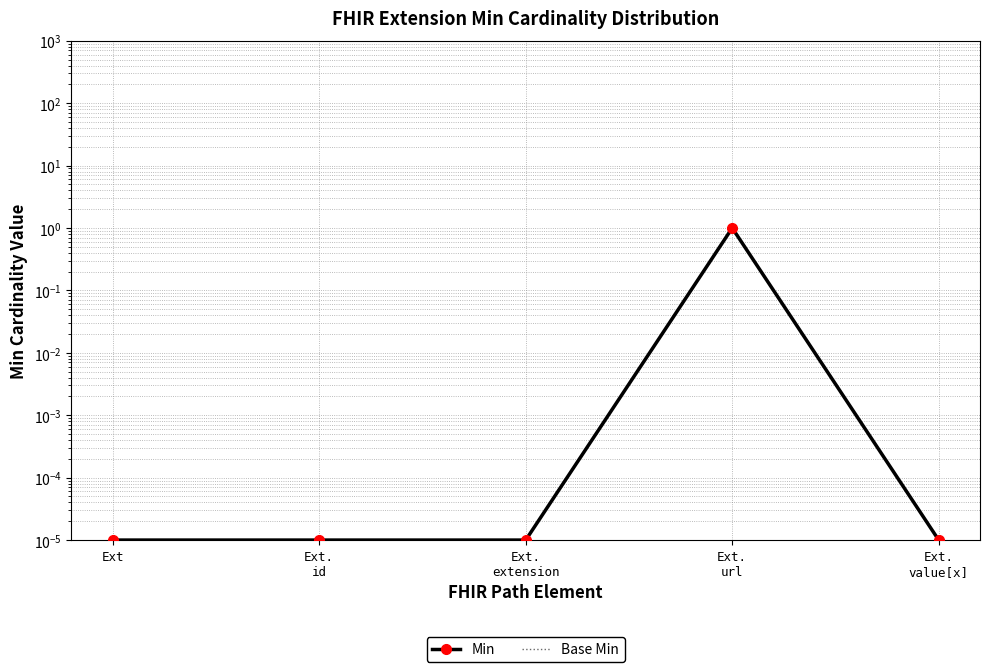

Is it true that Min equals 0.0 at Ext.
extension?

False